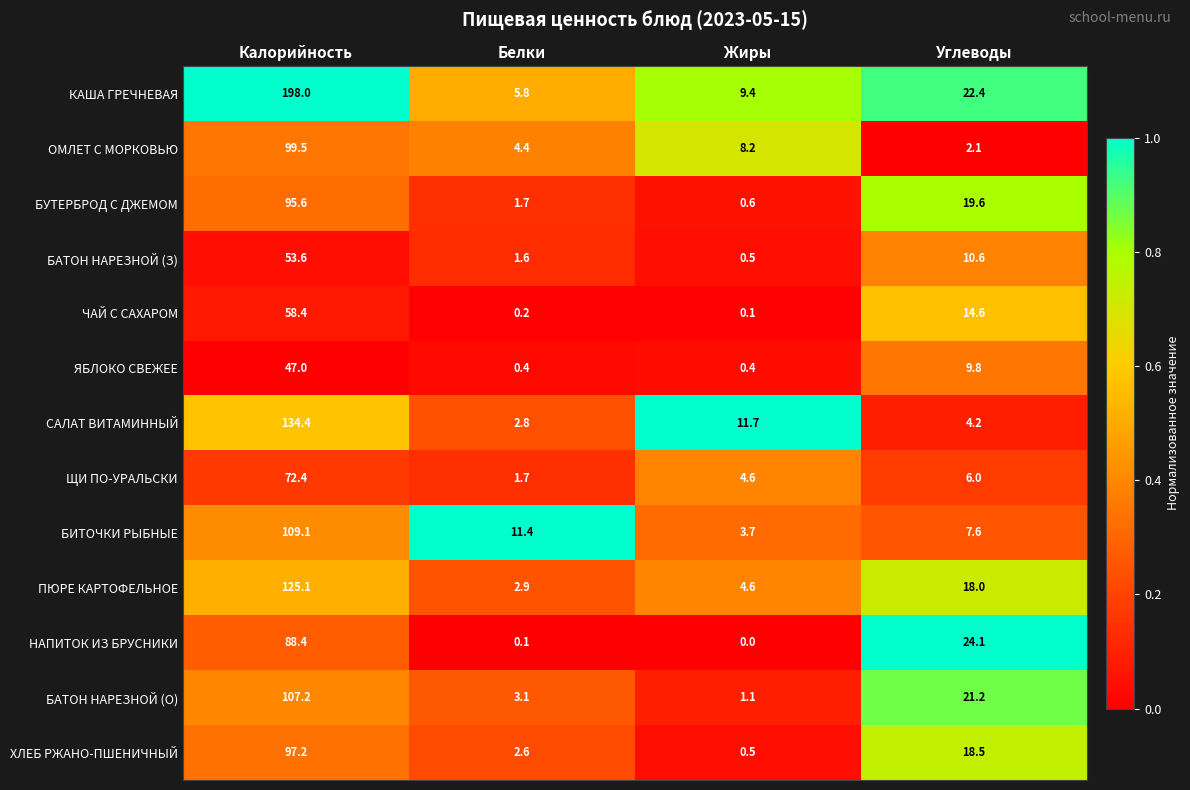

Rank the series by their maximum value, from lowest to highest.

ЯБЛОКО СВЕЖЕЕ, БАТОН НАРЕЗНОЙ (З), ЧАЙ С САХАРОМ, ЩИ ПО-УРАЛЬСКИ, НАПИТОК ИЗ БРУСНИКИ, БУТЕРБРОД С ДЖЕМОМ, ХЛЕБ РЖАНО-ПШЕНИЧНЫЙ, ОМЛЕТ С МОРКОВЬЮ, БАТОН НАРЕЗНОЙ (О), БИТОЧКИ РЫБНЫЕ, ПЮРЕ КАРТОФЕЛЬНОЕ, САЛАТ ВИТАМИННЫЙ, КАША ГРЕЧНЕВАЯ